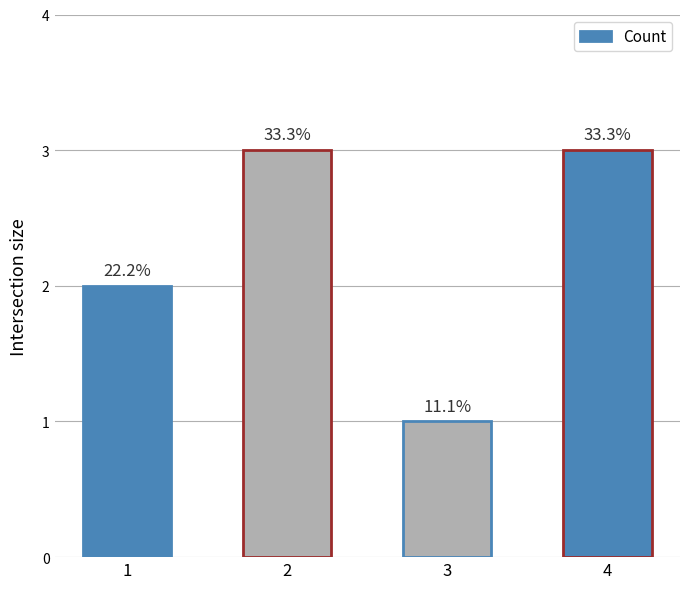

Are the bars grouped side by side (vs. stacked)?

No